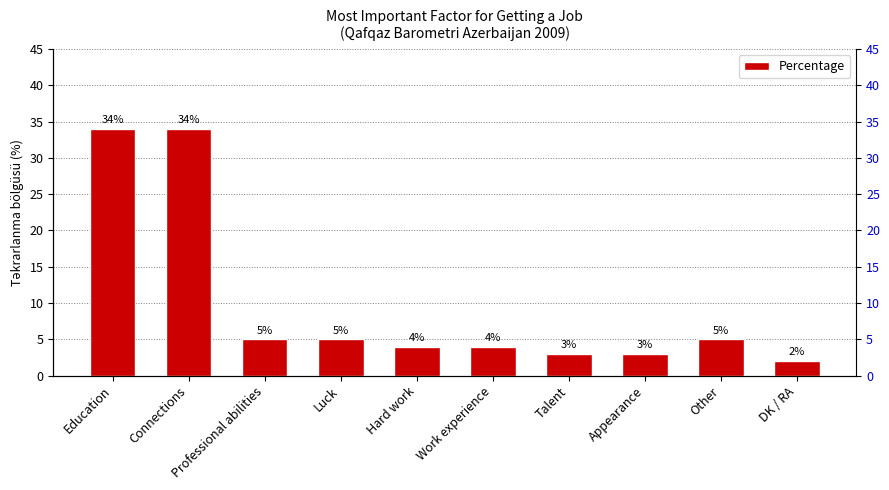

What is the minimum value shown in the chart?

2